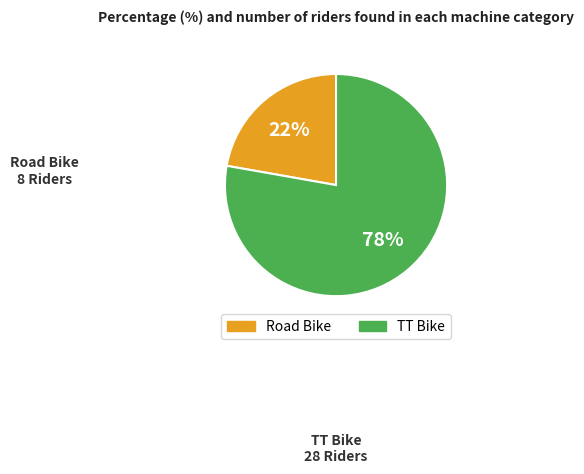

The Road Bike slice represents 22% of the pie. True or false?

True